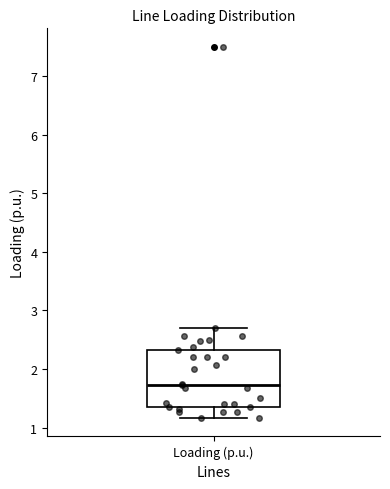

Where does the lower whisker of the box for Loading (p.u.) end on the y-axis? The values are not printed on the chart, so give them approximately, as read against the axis.

1.2